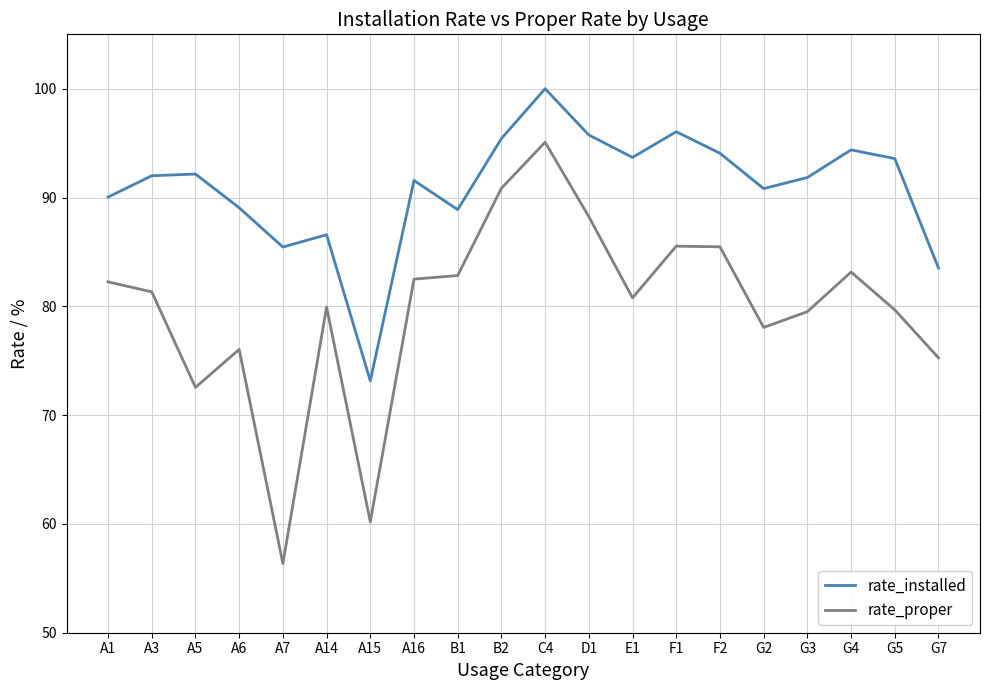

The value of rate_installed at A6 is 89.1. True or false?

True